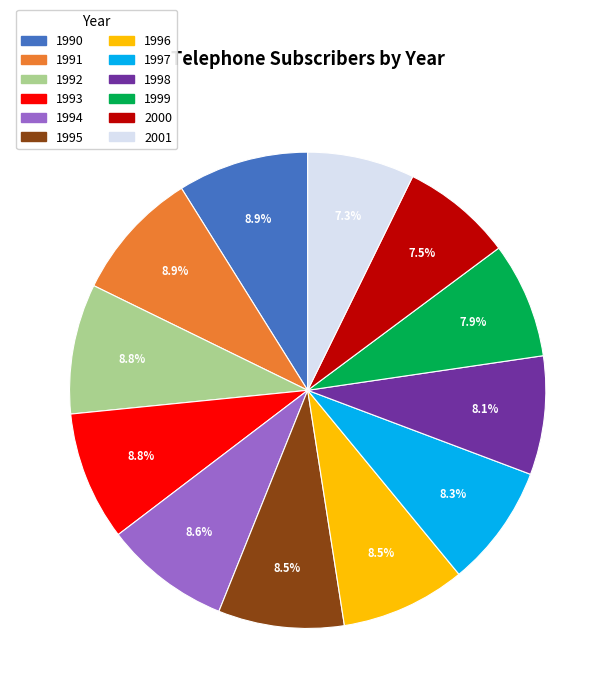

What portion of the pie excludes 1996?

91.5%